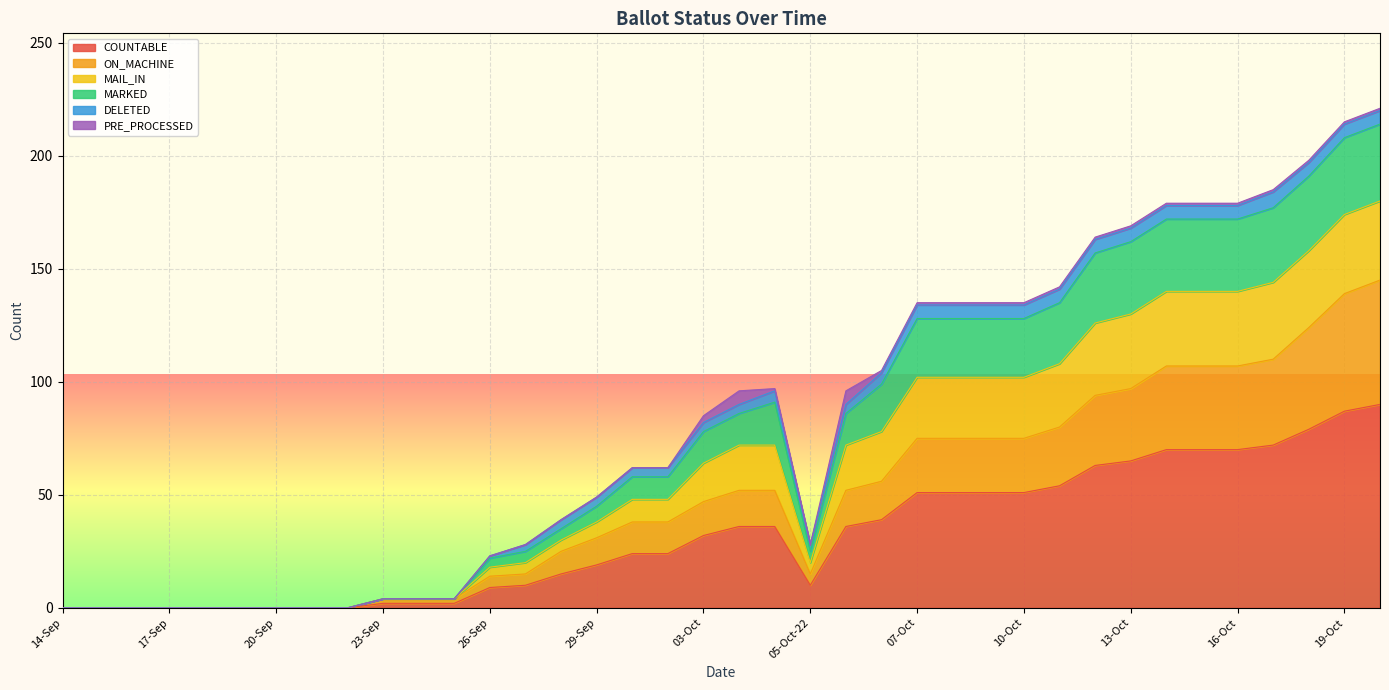

What is the maximum value shown in the chart?

221